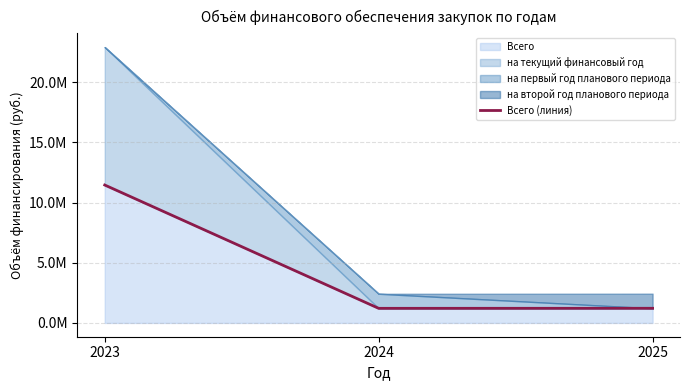

What is the difference between the maximum and minimum values?

10246546.7